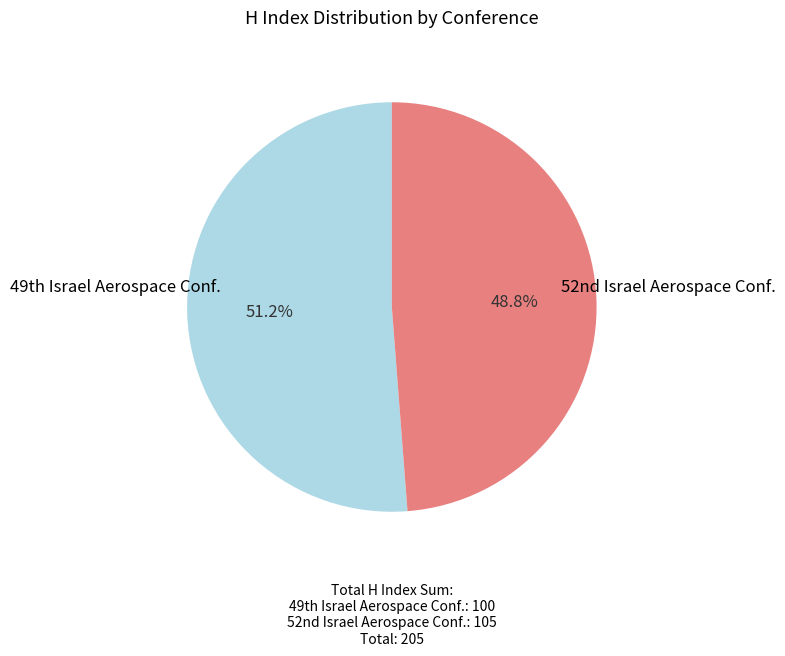

Count the number of slices in the pie.

2